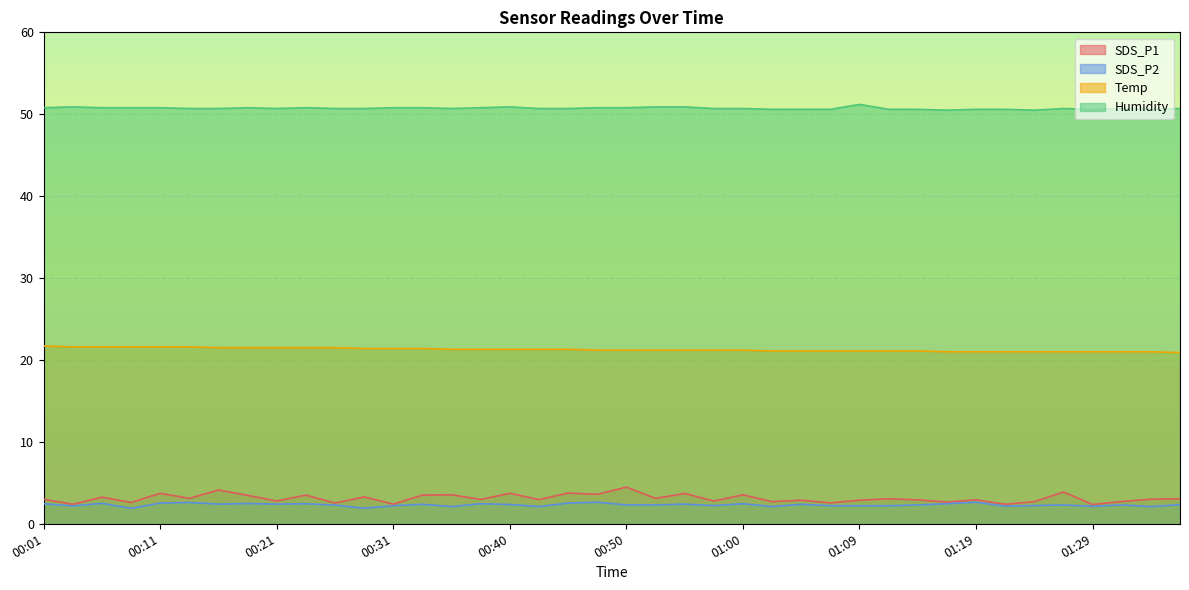

Reading left to right, list all the values displayed in this chart.

SDS_P1: 3.0	2.4	3.2	2.6	3.7	3.1	4.1	3.5	2.8	3.5	2.5	3.3	2.4	3.5	3.5	3.0	3.7	3.0	3.8	3.6	4.5	3.1	3.7	2.8	3.5	2.7	2.9	2.5	2.9	3.0	2.9	2.6	2.9	2.4	2.7	3.9	2.4	2.7	3.0	3.0
SDS_P2: 2.5	2.2	2.5	1.9	2.5	2.6	2.4	2.5	2.4	2.5	2.3	1.9	2.2	2.4	2.1	2.5	2.4	2.1	2.5	2.6	2.3	2.3	2.4	2.2	2.5	2.1	2.4	2.2	2.2	2.2	2.3	2.5	2.6	2.1	2.2	2.3	2.1	2.3	2.1	2.3
Temp: 21.7	21.6	21.6	21.6	21.6	21.6	21.5	21.5	21.5	21.5	21.5	21.4	21.4	21.4	21.3	21.3	21.3	21.3	21.3	21.2	21.2	21.2	21.2	21.2	21.2	21.1	21.1	21.1	21.1	21.1	21.1	21.0	21.0	21.0	21.0	21.0	21.0	21.0	21.0	20.9
Humidity: 50.8	50.9	50.8	50.8	50.8	50.7	50.7	50.8	50.7	50.8	50.7	50.7	50.8	50.8	50.7	50.8	50.9	50.7	50.7	50.8	50.8	50.9	50.9	50.7	50.7	50.6	50.6	50.6	51.2	50.6	50.6	50.5	50.6	50.6	50.5	50.7	50.6	50.7	50.6	50.7